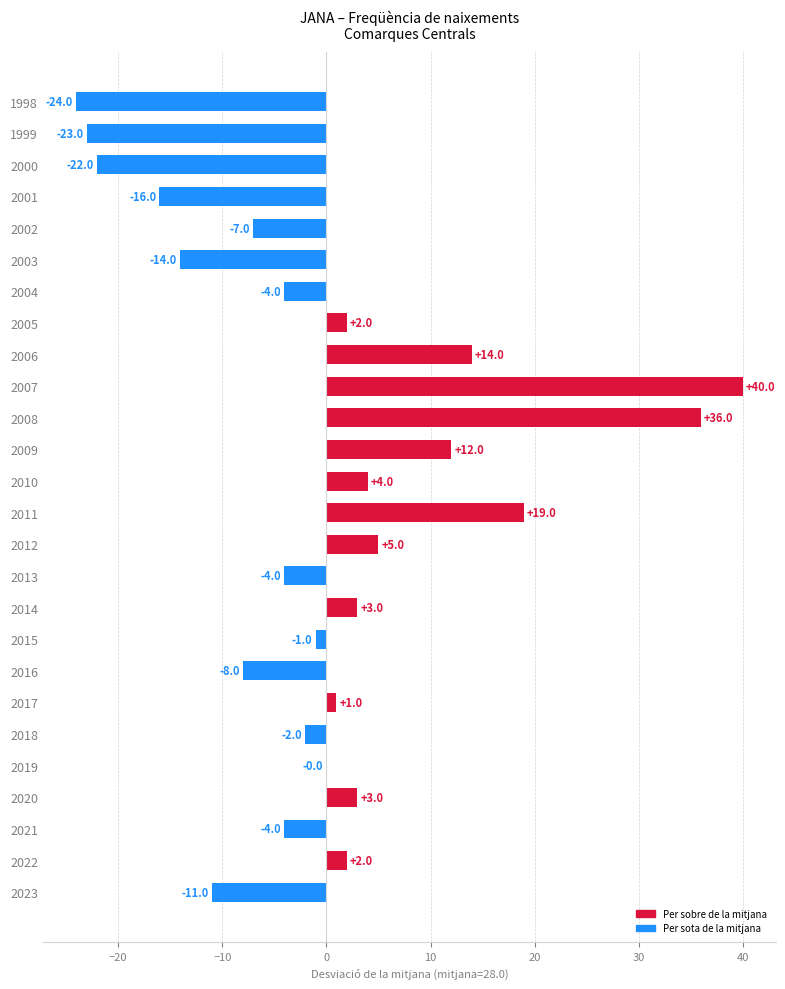

What is the approximate value at 2003?

-14.0